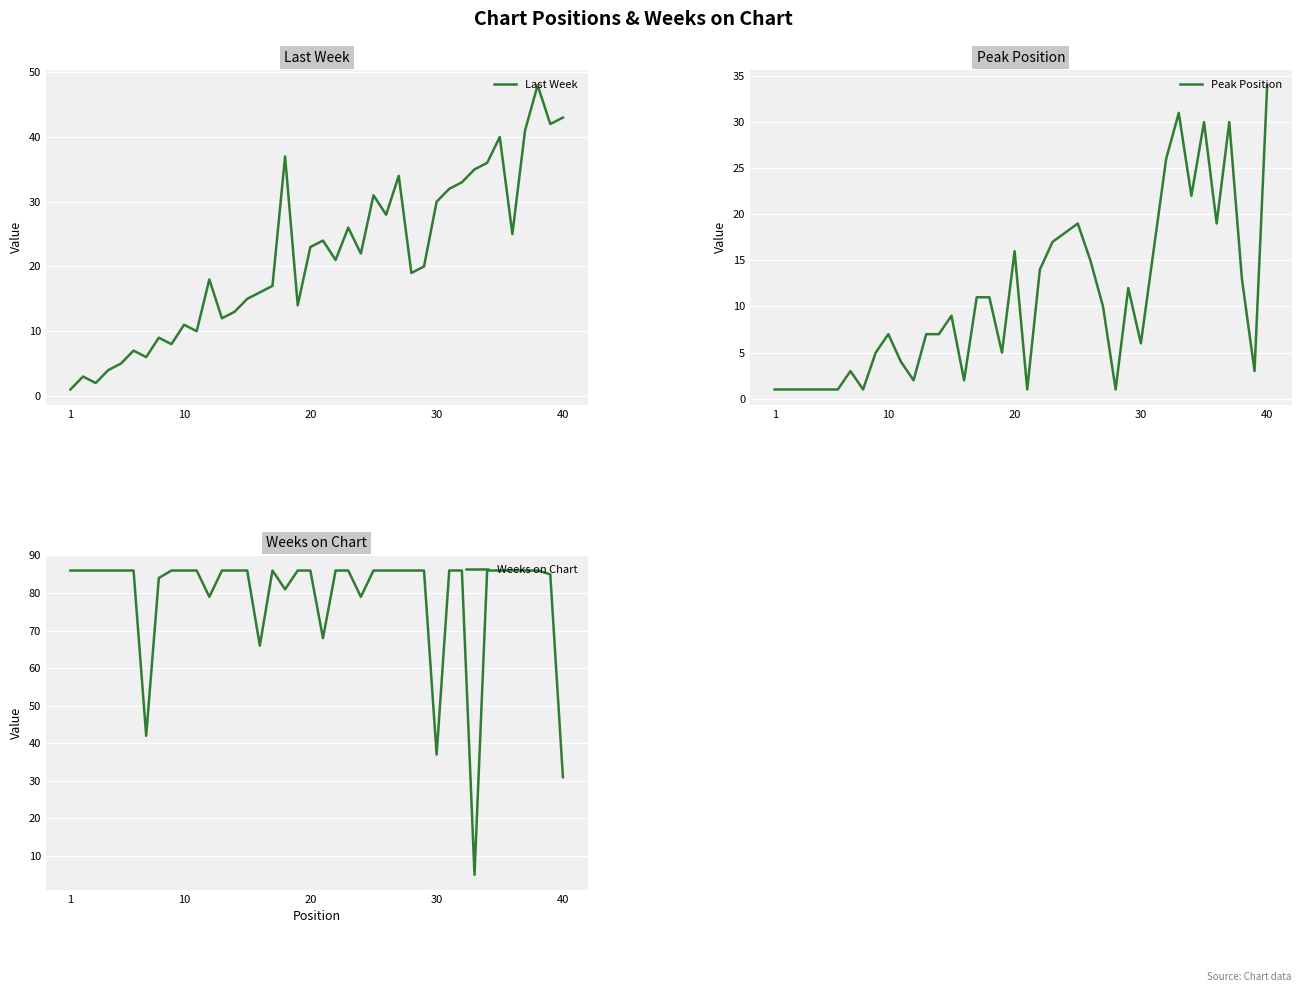

What is the highest value of the Weeks on Chart series?

86